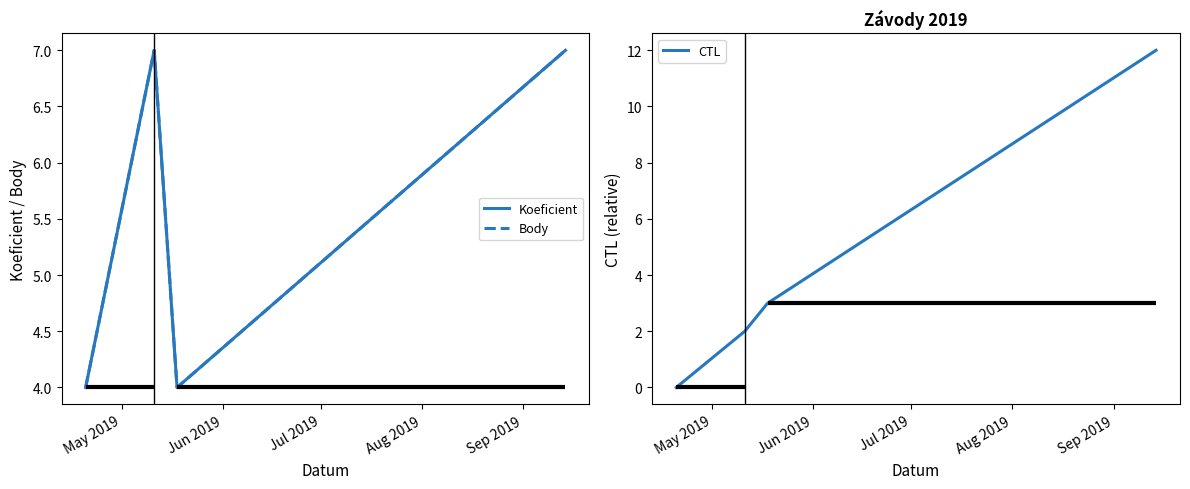

Count the number of categories in the chart.

4